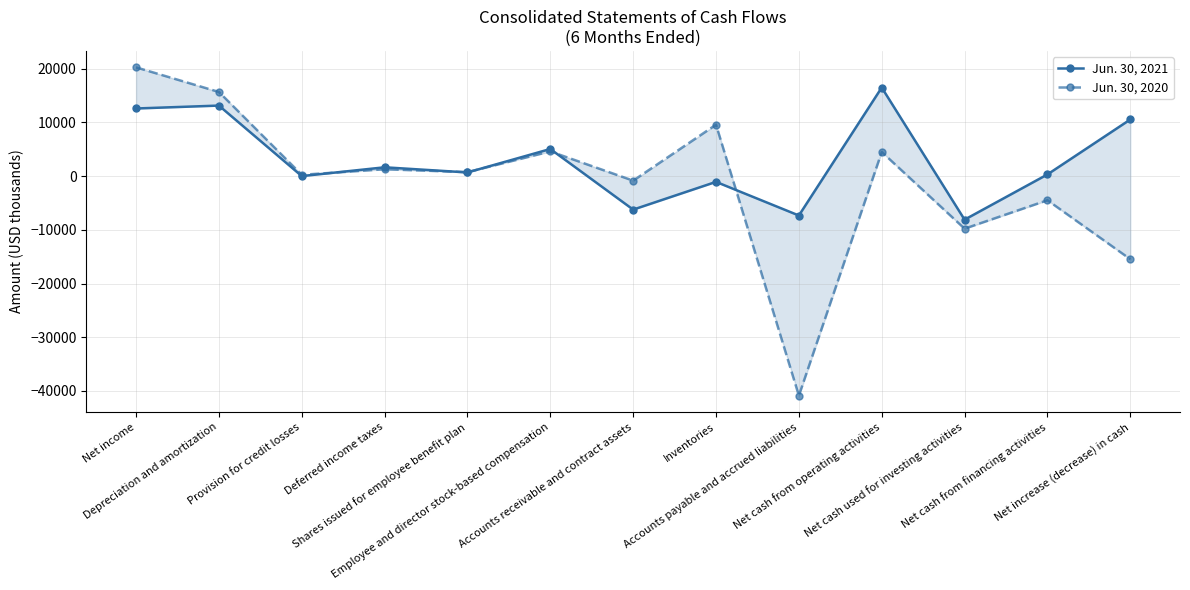

Where does the Jun. 30, 2020 series first go above 739?

Net income